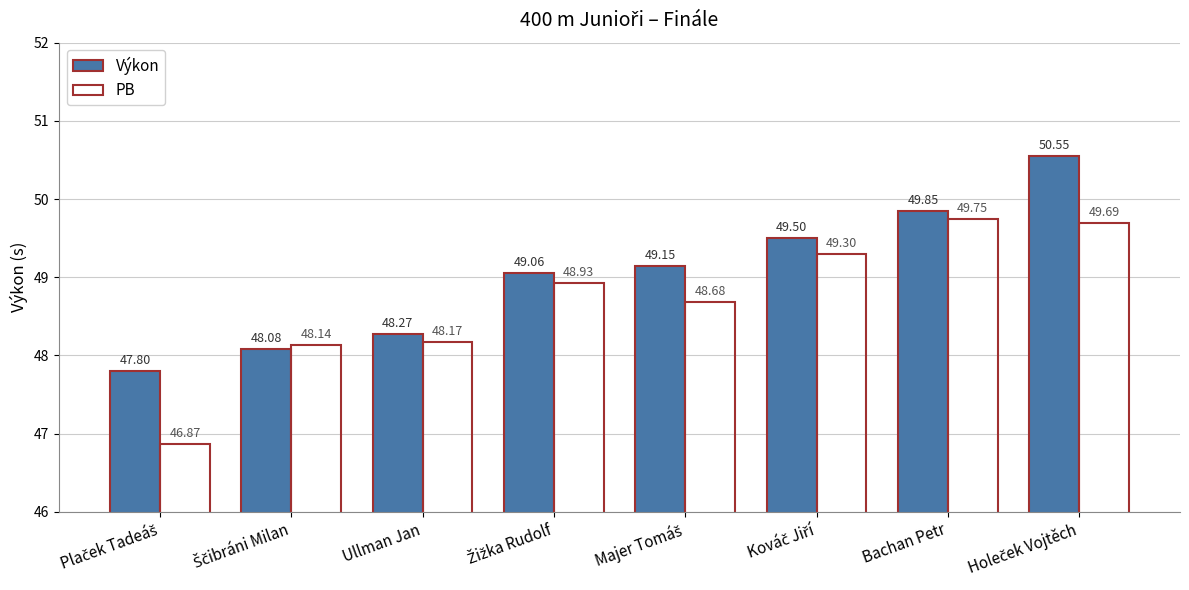

What is the sum of all Výkon values?

392.3